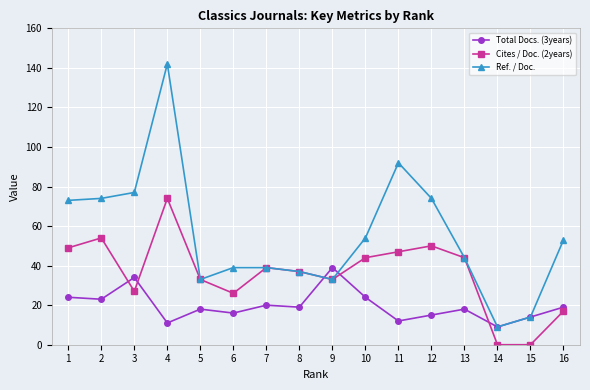

What is the maximum value shown in the chart?

142